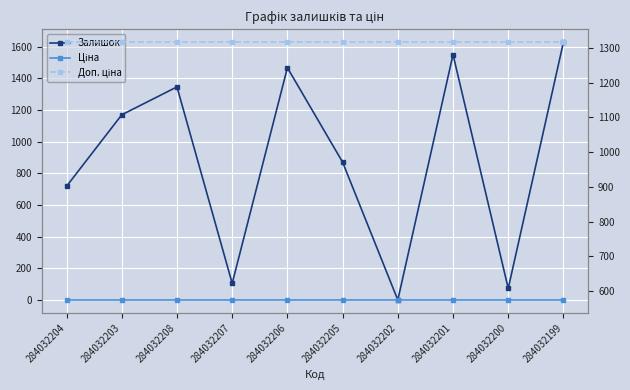

Rank the series by their maximum value, from lowest to highest.

Ціна, Доп. ціна, Залишок